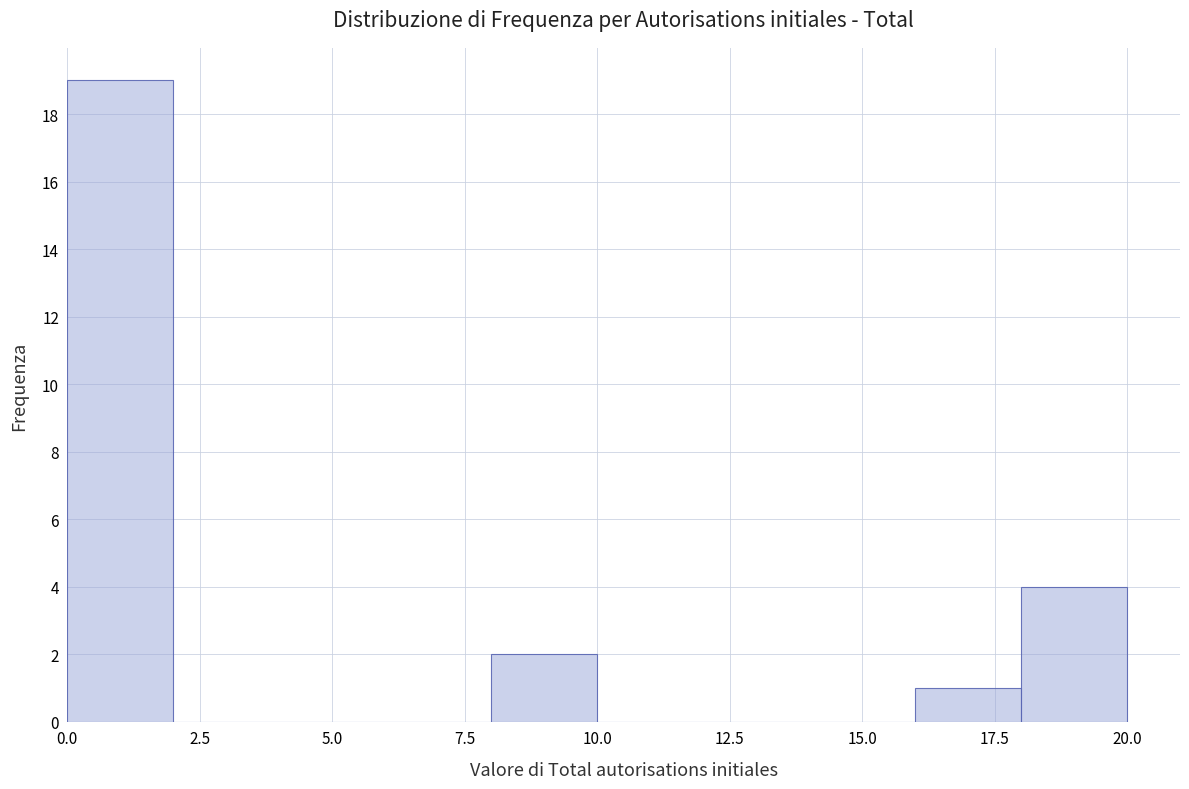

Reading left to right, list every bar in this chart as the range it spans on the x-axis followed by its height. The values are not printed on the chart, so give them approximately, as read against the axis.

0 to 2: 19
2 to 4: 0
4 to 6: 0
6 to 8: 0
8 to 10: 2
10 to 12: 0
12 to 14: 0
14 to 16: 0
16 to 18: 1
18 to 20: 4